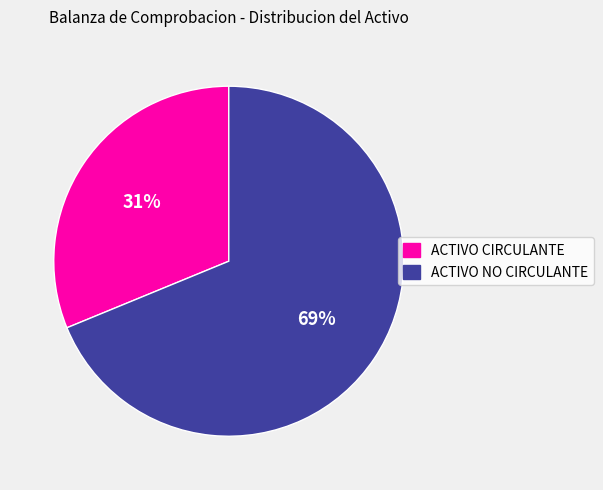

Count the number of slices in the pie.

2